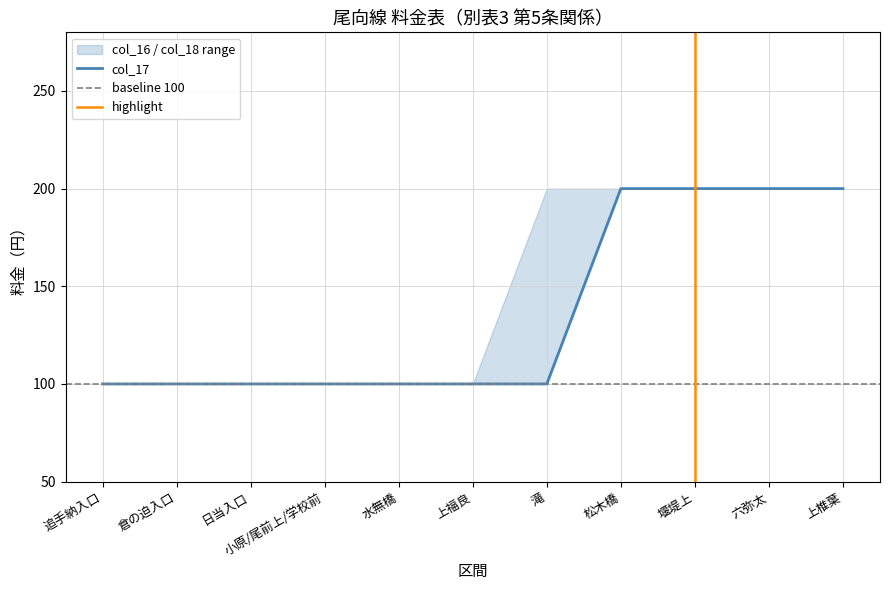

True or false: col_17 and col_16 cross at least once.

False